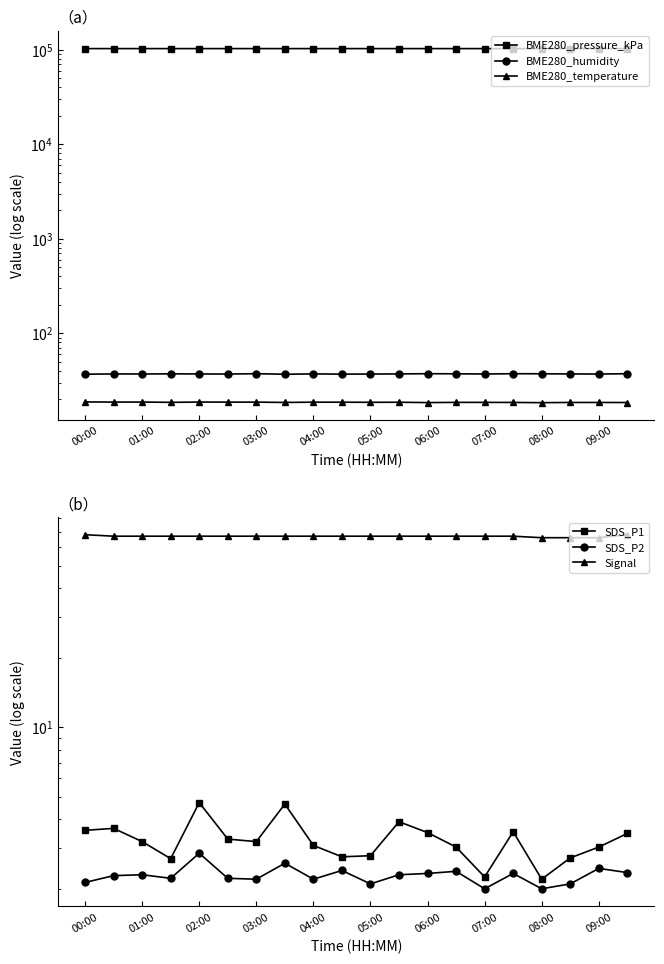

True or false: SDS_P2 has a value of 2.3 at 06:00.

True